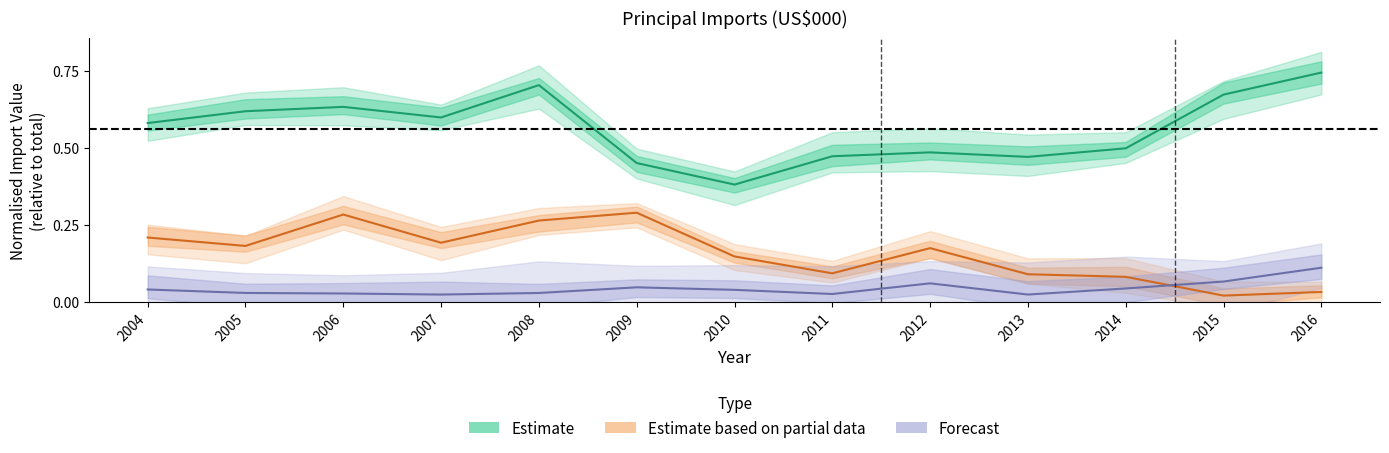

Which series has the largest total across all categories?

Estimate